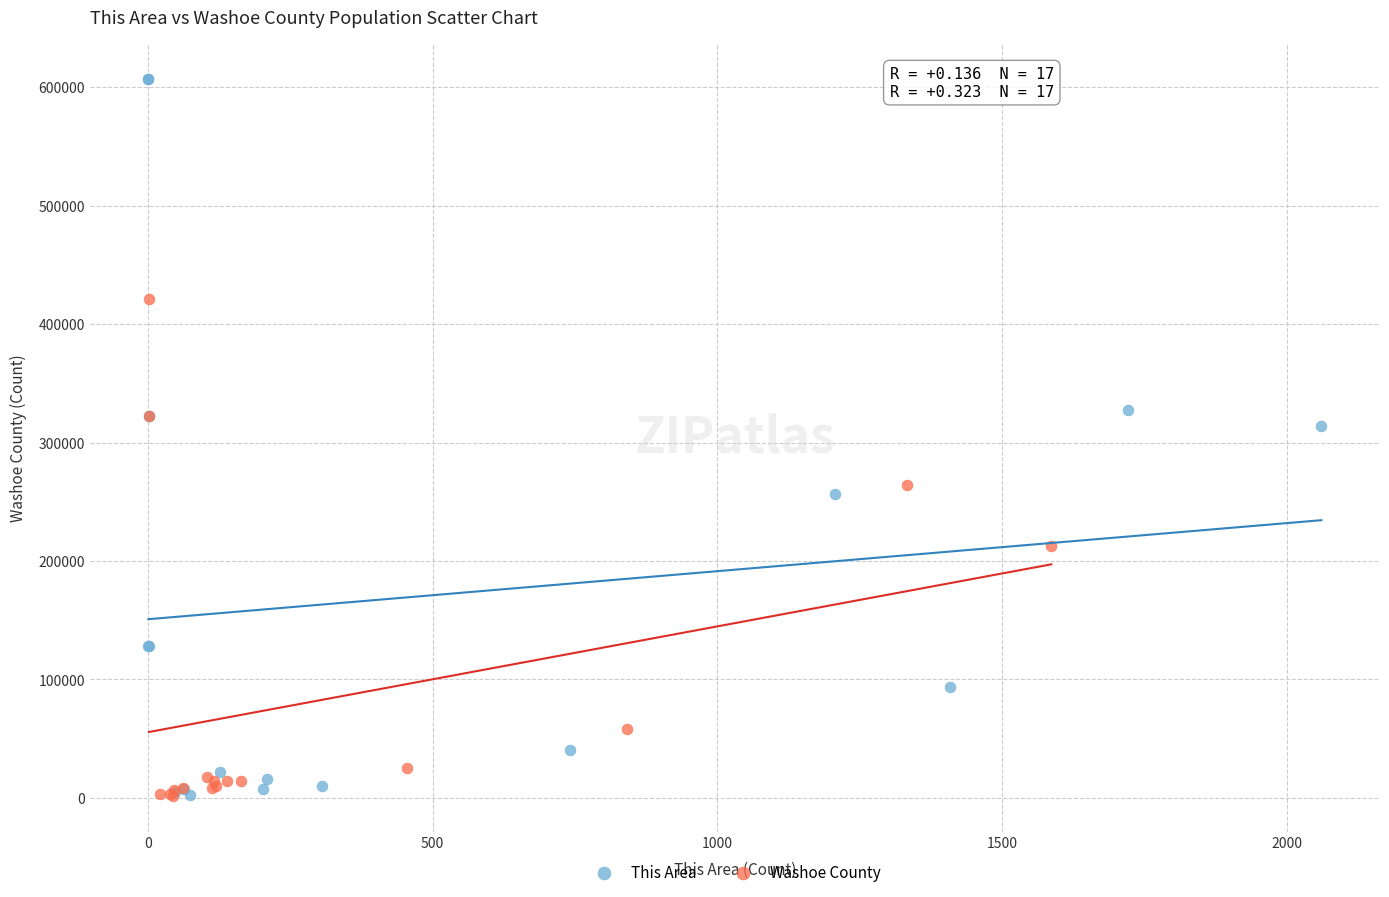

Which series reaches the maximum Y coordinate?

This Area